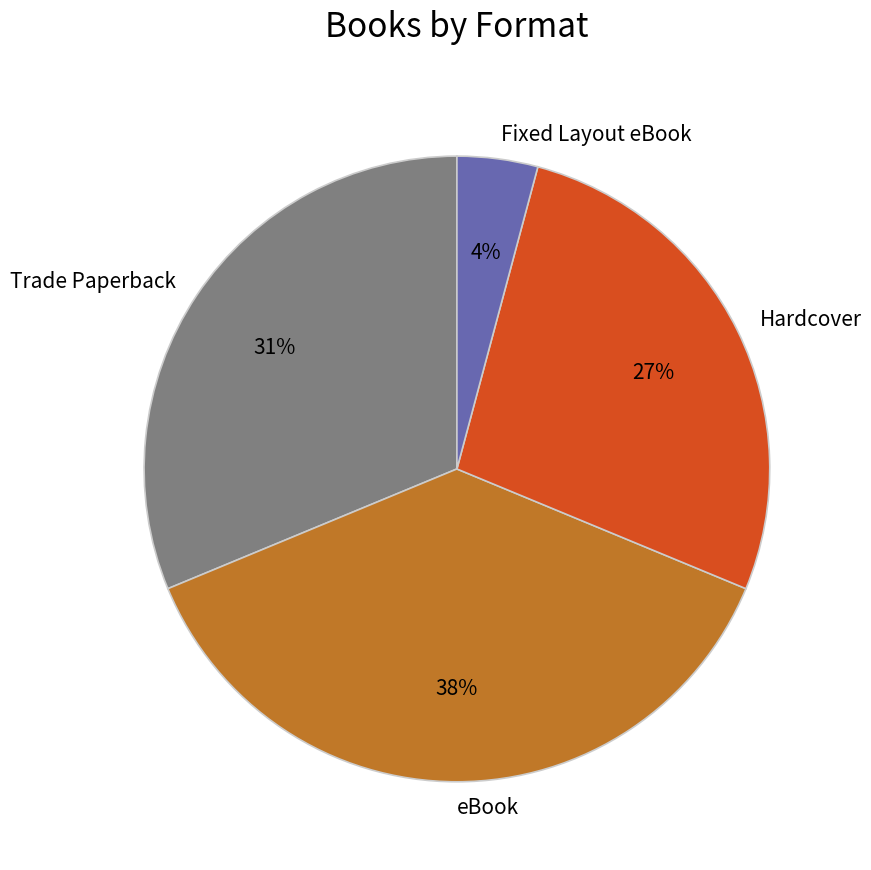

Is it true that Trade Paperback is 46% of the pie?

False